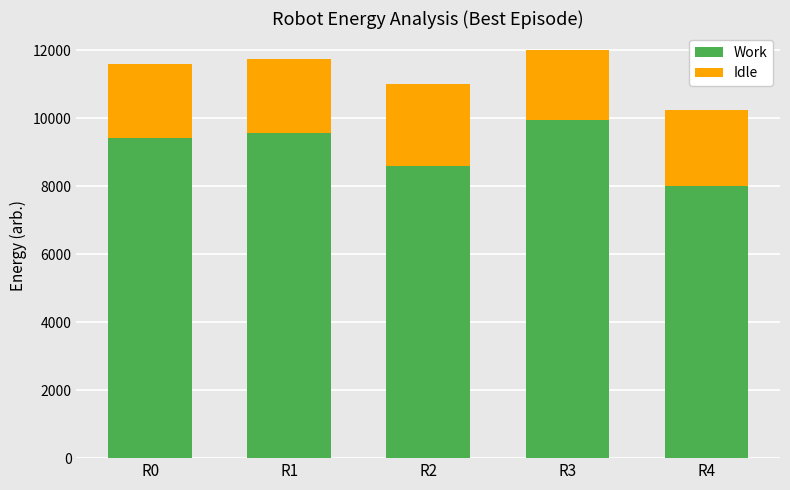

How many values in the Work series are below 9400?

2